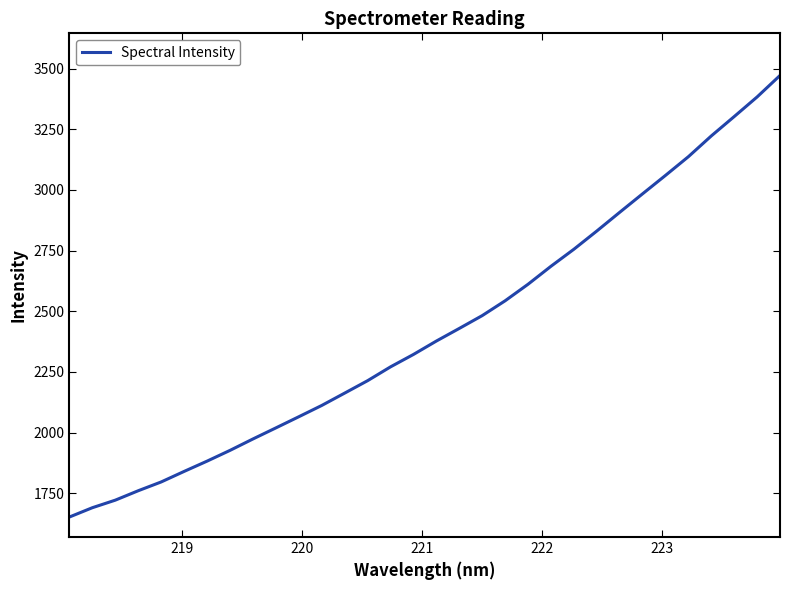

What is the greatest value displayed?

3471.7